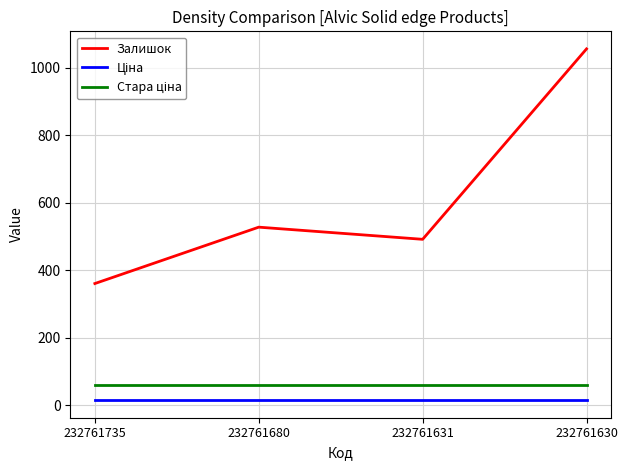

What is the total value across all series at 232761631?

567.6